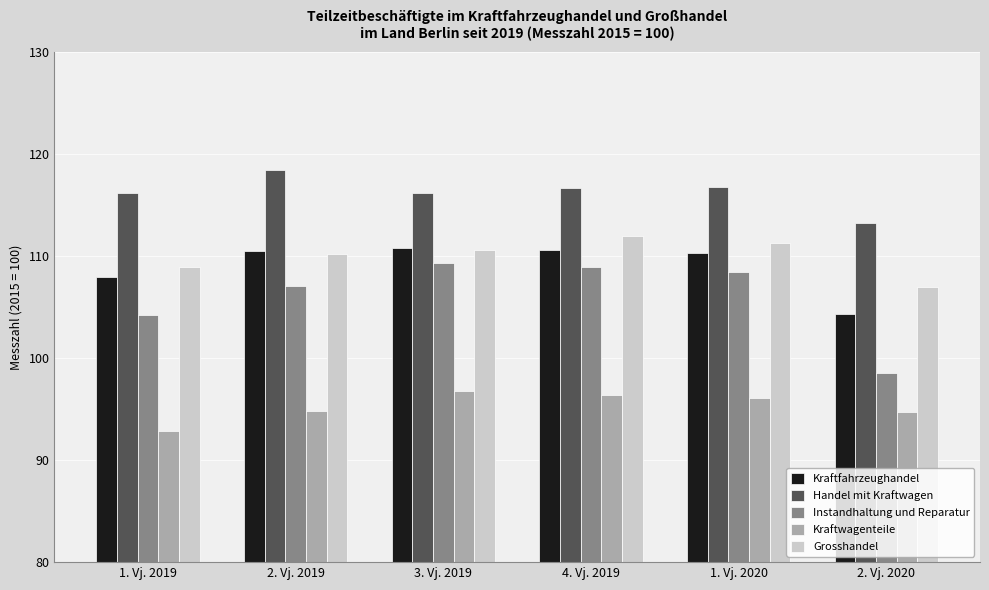

At which label is Kraftfahrzeughandel closest to 107?

1. Vj. 2019